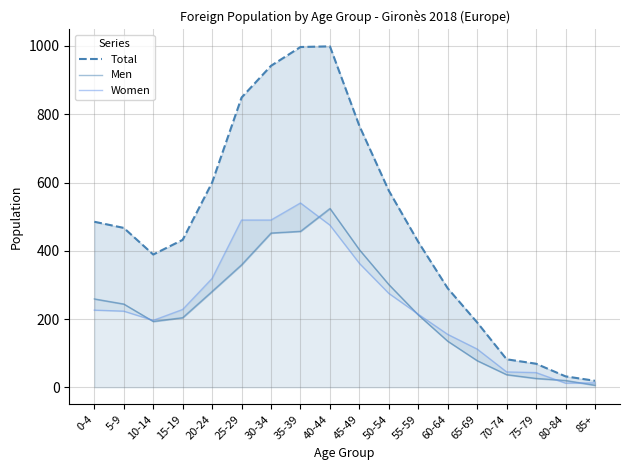

What position from the left is 75-79?

16